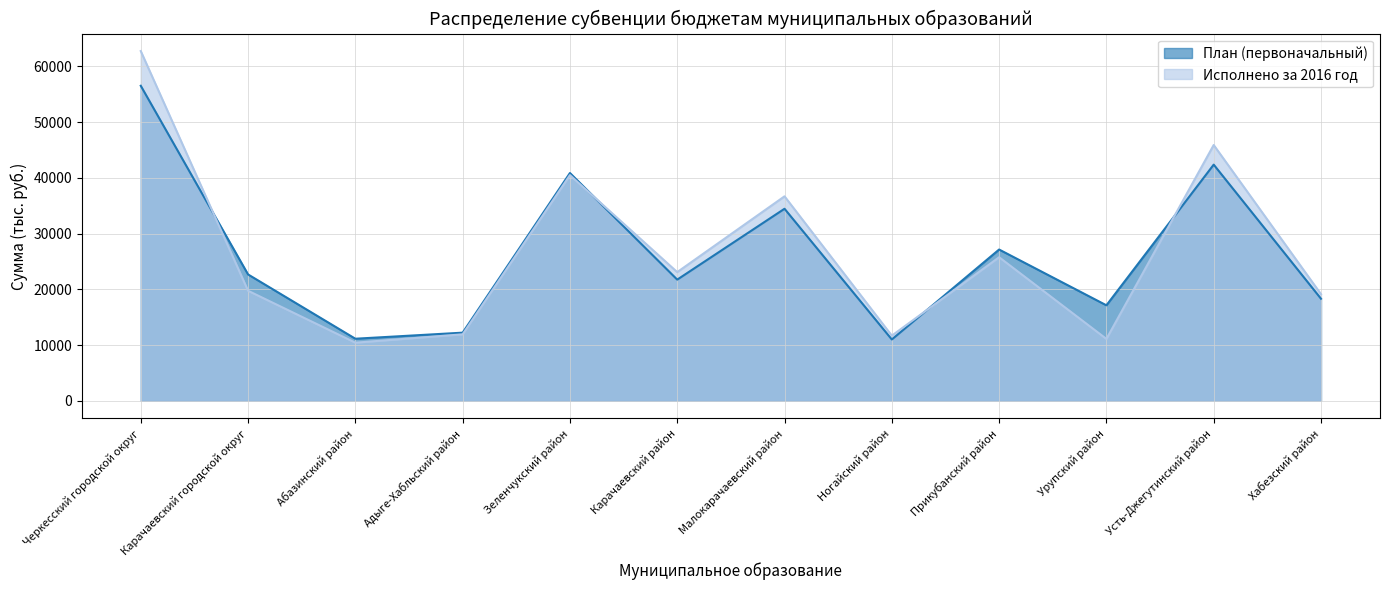

What position from the right is Карачаевский район?

7